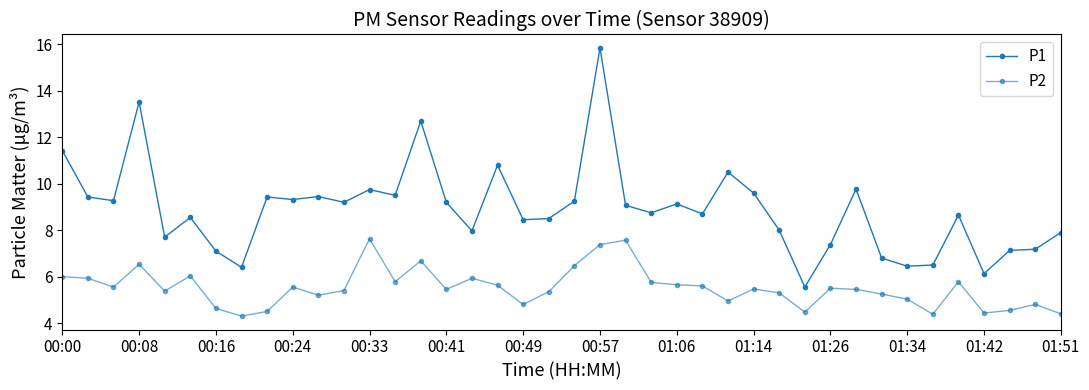

Reading right to left, list all the values displayed in this chart.

P1: 7.9	7.2	7.1	6.1	8.7	6.5	6.5	6.8	9.8	7.4	5.5	8.0	9.6	10.5	8.7	9.1	8.8	9.1	15.8	9.2	8.5	8.4	10.8	8.0	9.2	12.7	9.5	9.8	9.2	9.4	9.3	9.4	6.4	7.1	8.6	7.7	13.5	9.3	9.4	11.4
P2: 4.4	4.8	4.5	4.4	5.8	4.4	5.0	5.2	5.5	5.5	4.5	5.3	5.5	5.0	5.6	5.7	5.8	7.6	7.4	6.5	5.3	4.8	5.6	5.9	5.5	6.7	5.8	7.6	5.4	5.2	5.5	4.5	4.3	4.6	6.0	5.4	6.5	5.5	5.9	6.0